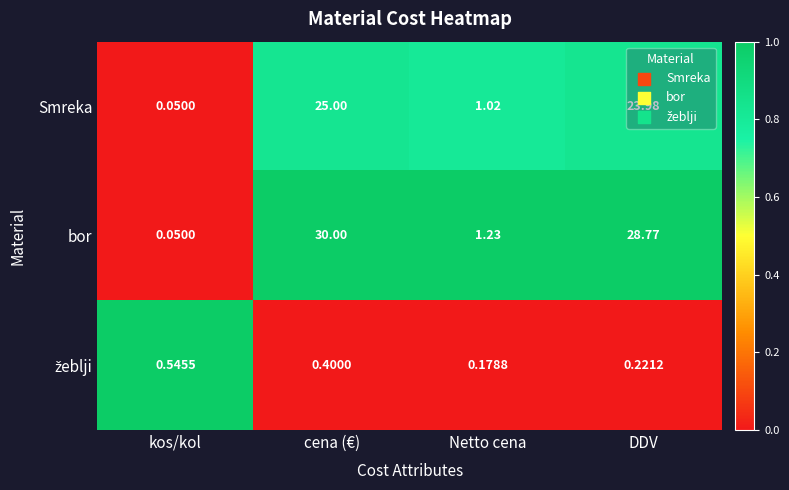

Which series has the widest spread of values?

bor